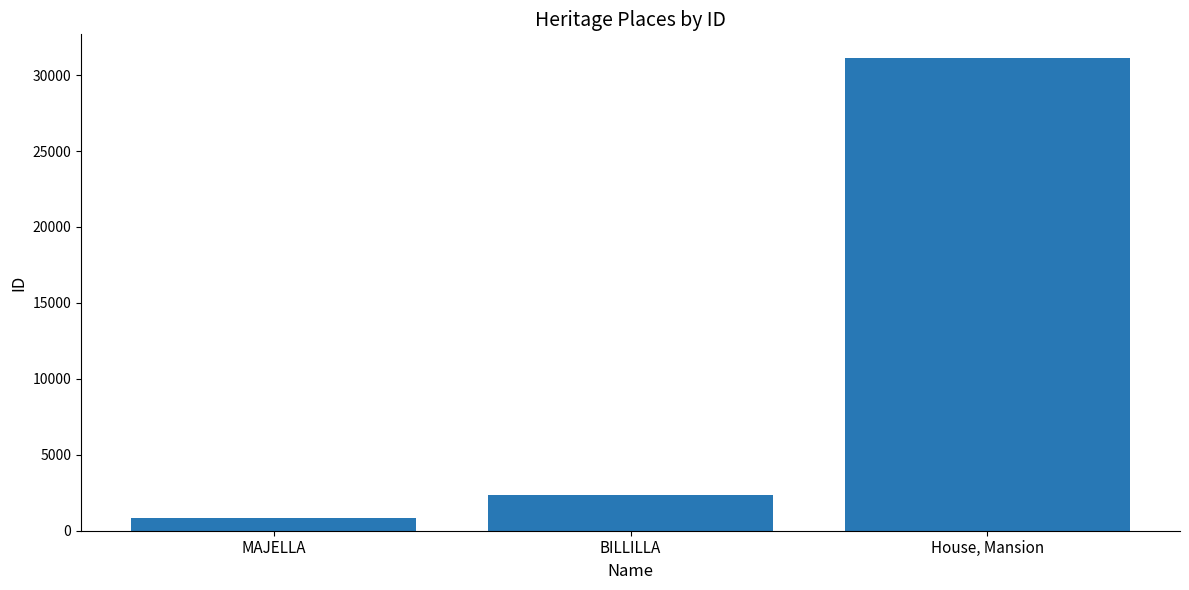

What is the change in value from BILLILLA to House, Mansion?

+28746